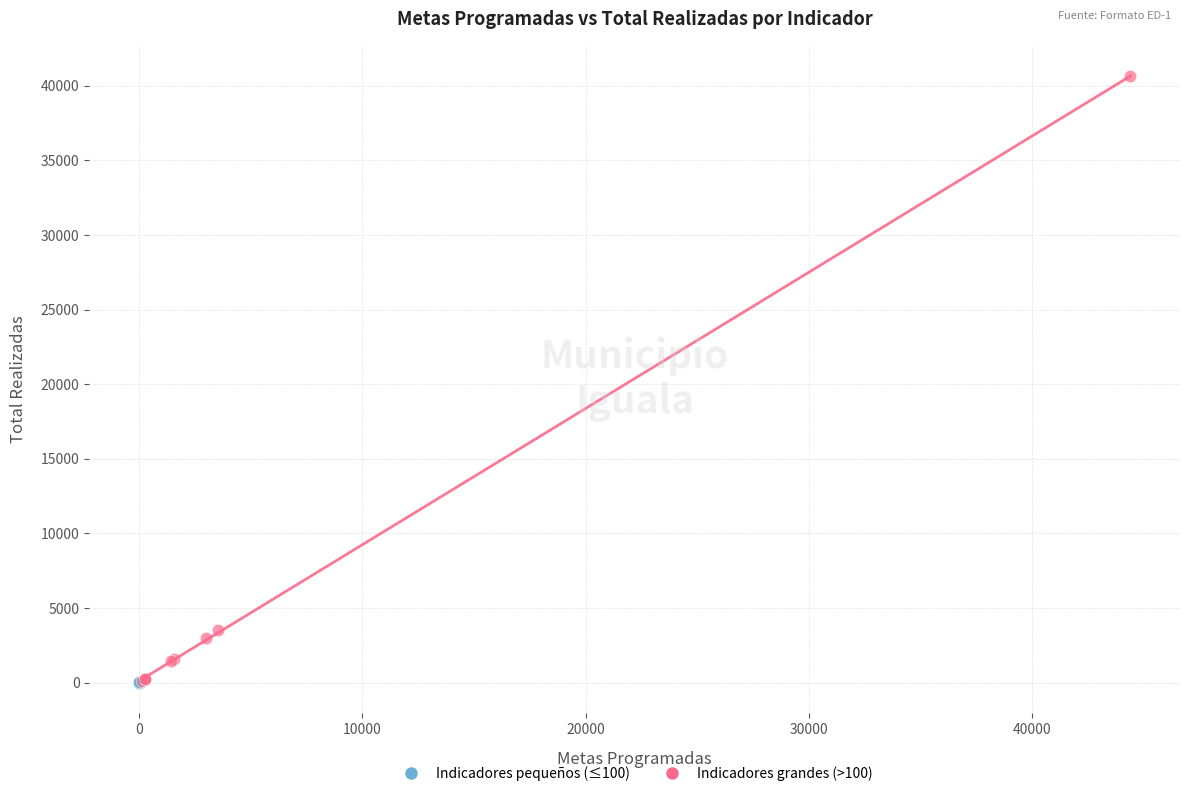

Which series has the largest Y range (max minus min)?

Indicadores grandes (>100)